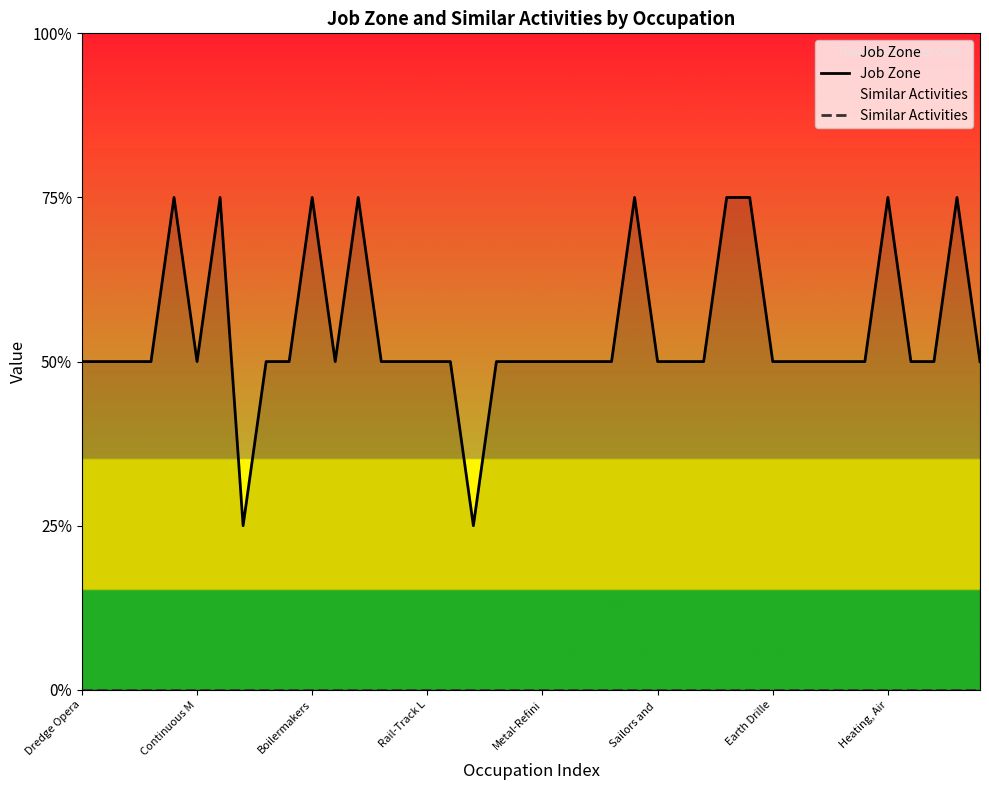

Which has a higher value, 36 or 26?

36